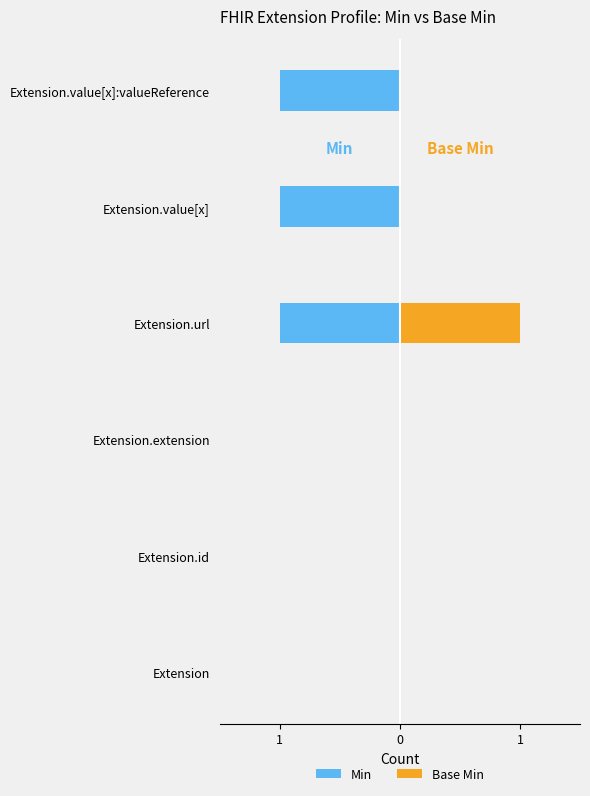

The Base Min series shows -1 at Extension.extension. True or false?

False